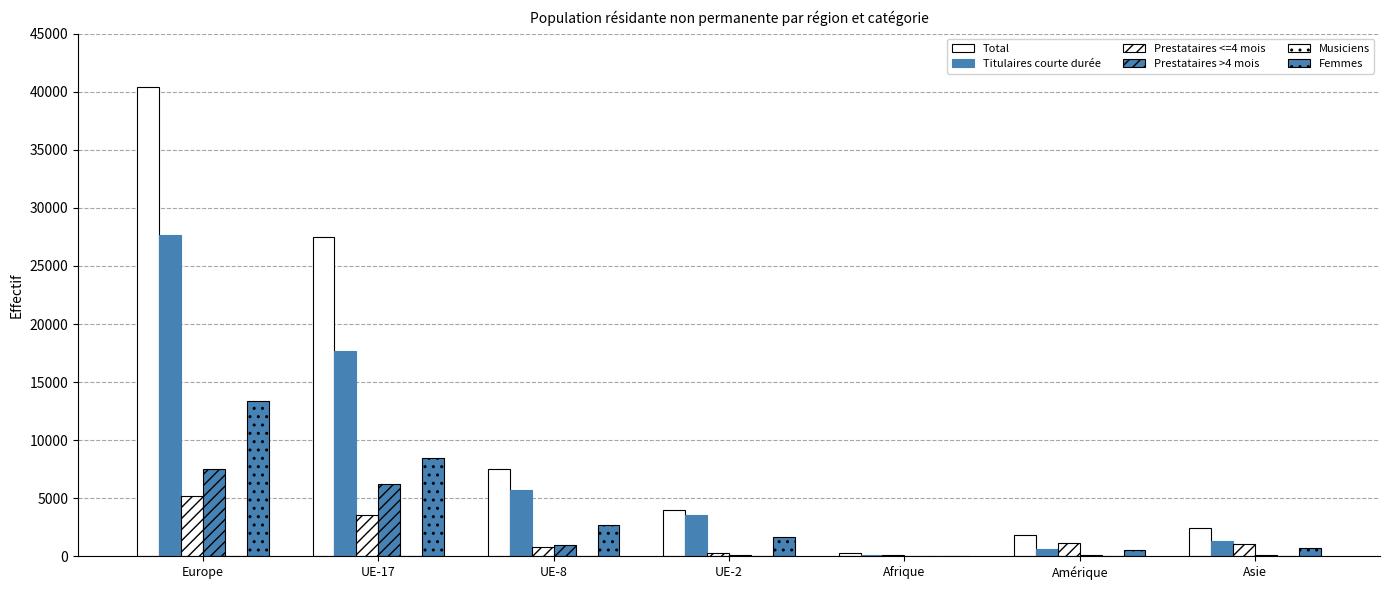

How many groups of bars are there?

7